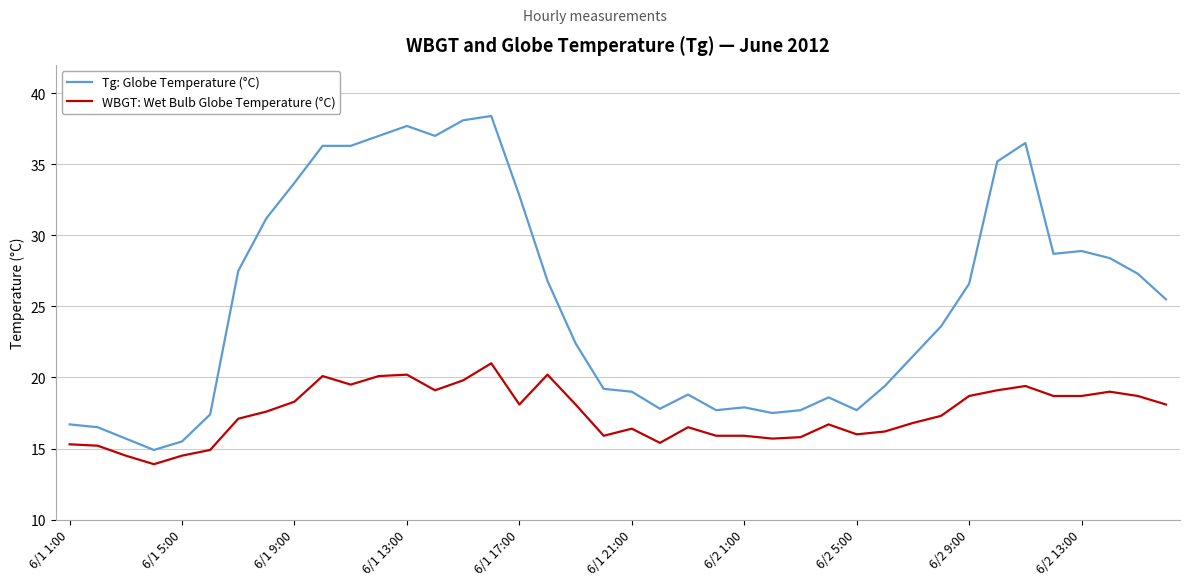

List the series in order of their peak value, highest first.

Tg: Globe Temperature (°C), WBGT: Wet Bulb Globe Temperature (°C)